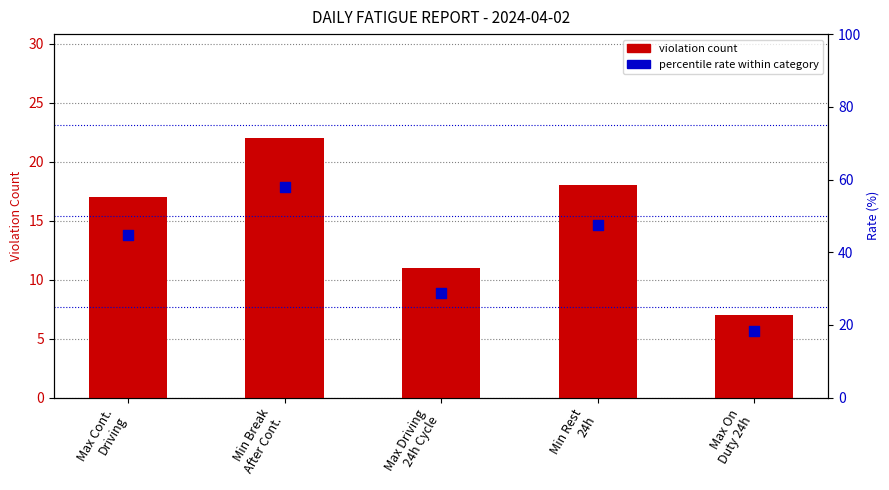

Is the value of violation count at Min Rest
24h greater than the value of percentile / rate (%) at Max Cont.
Driving?

No